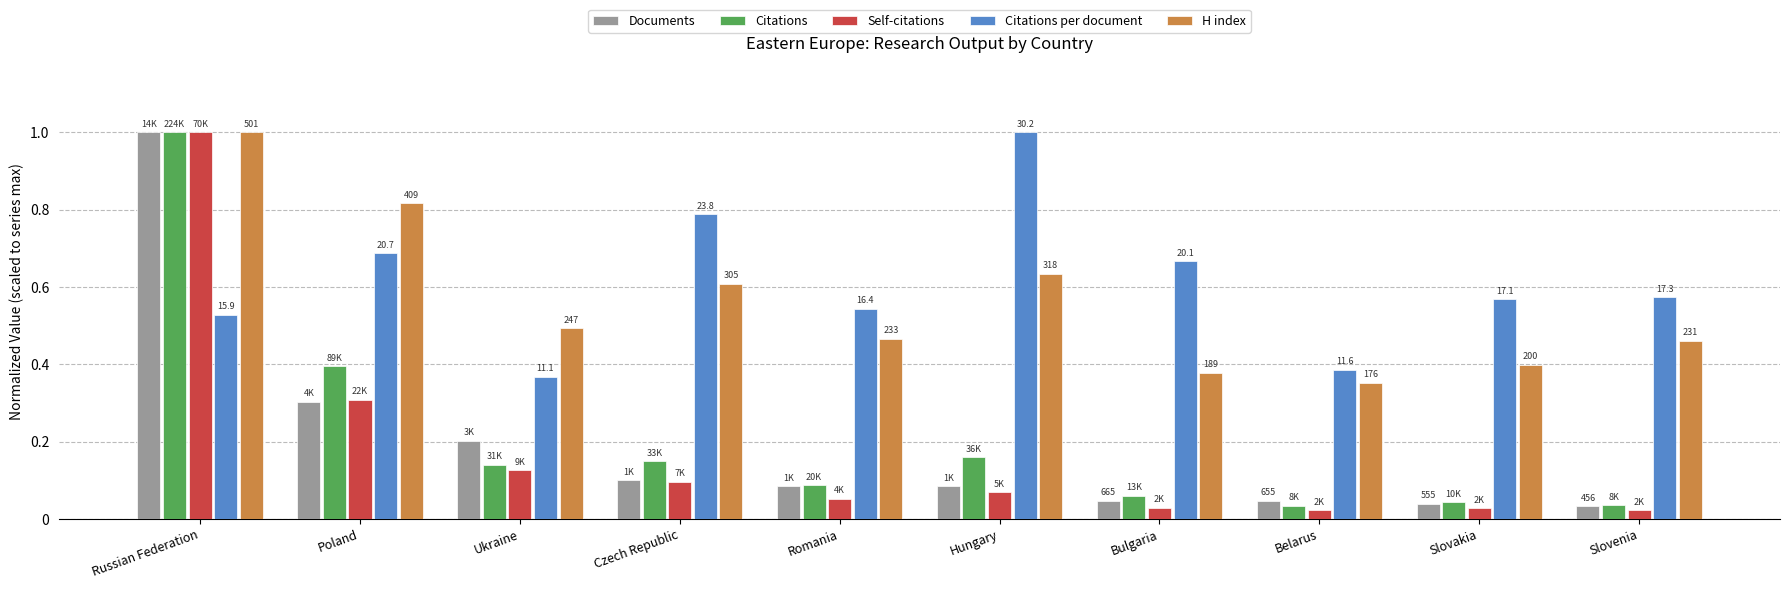

The value of H index at Slovenia is 0.6. True or false?

False